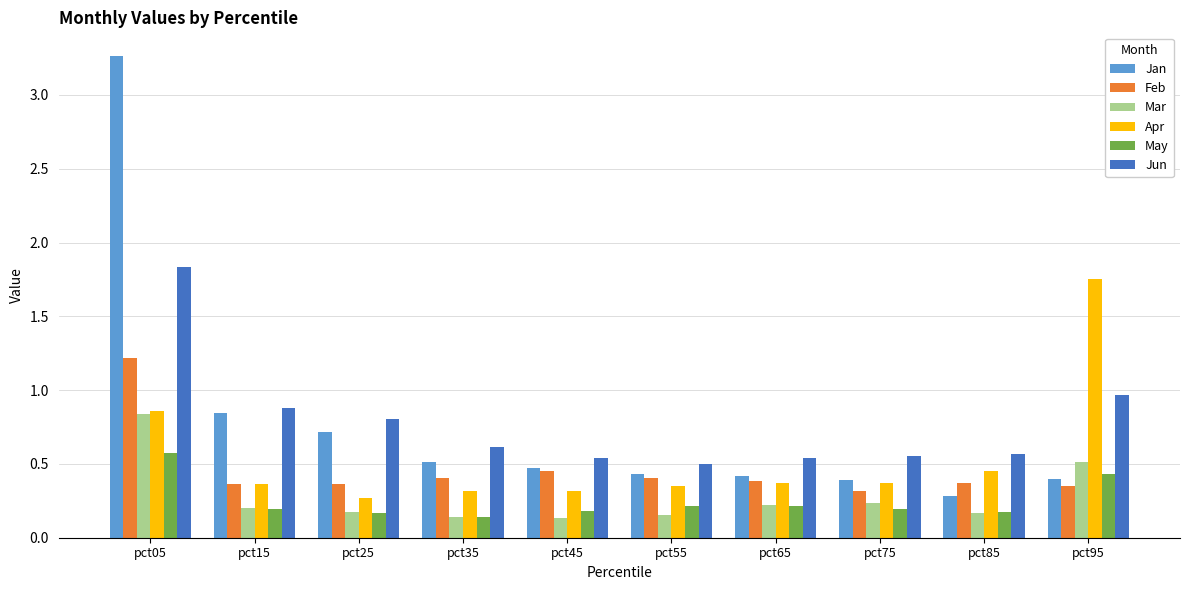

Which category has the highest value in the Jun series?

pct05